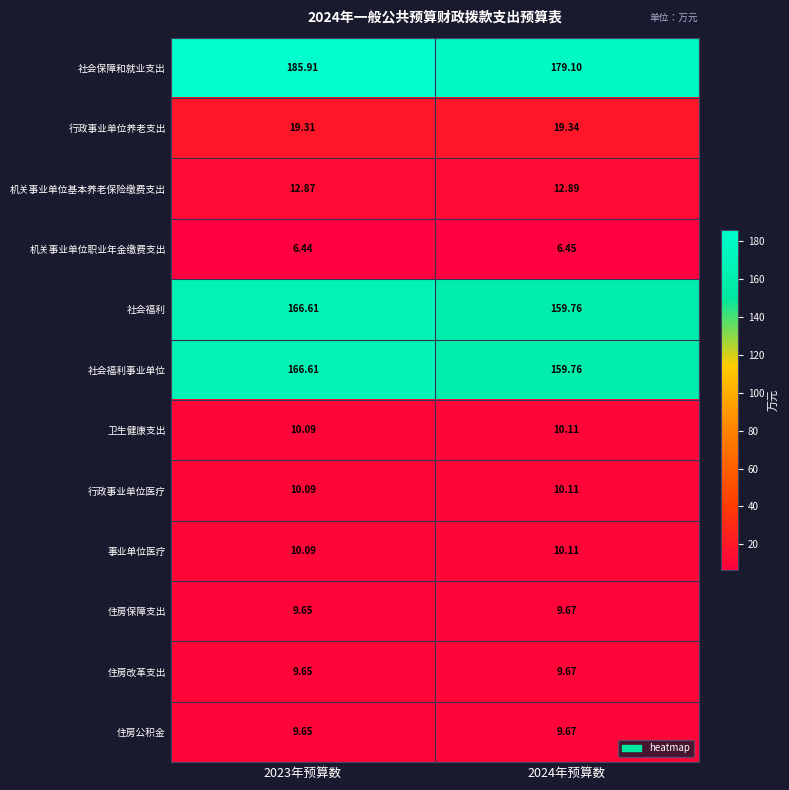

Which series has the largest total across all categories?

社会保障和就业支出